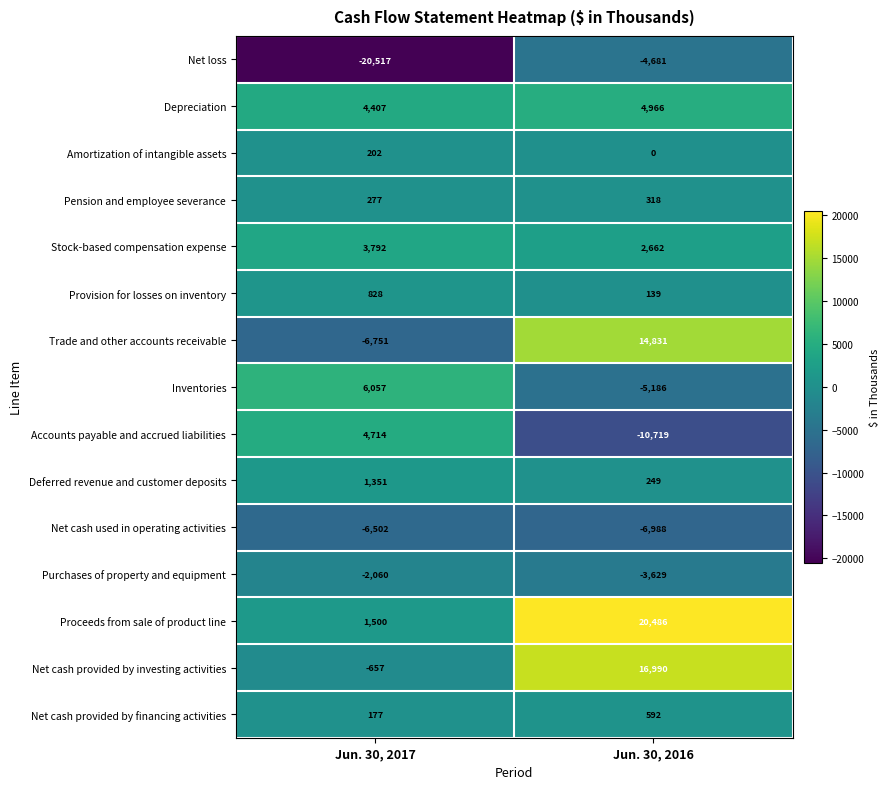

Count the number of data series in this chart.

15